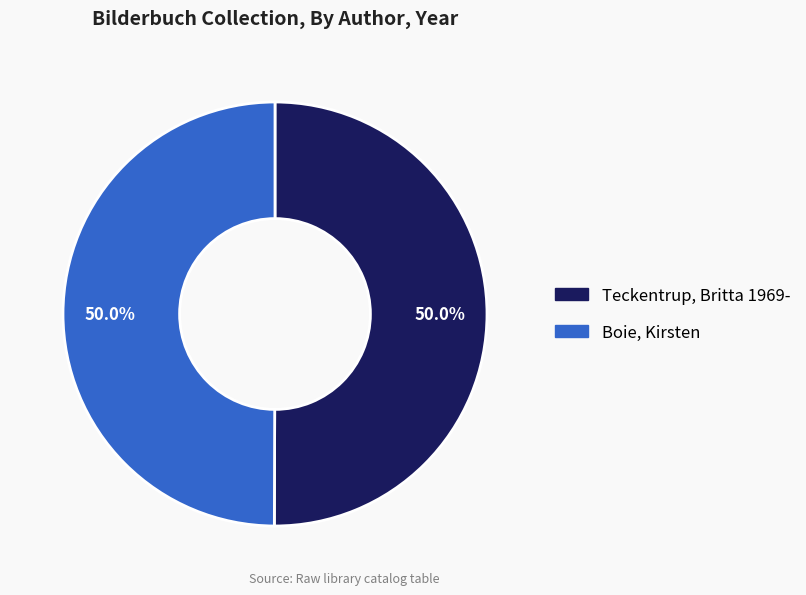

Approximately how many times larger is the value at Boie, Kirsten compared to Teckentrup, Britta 1969-?

1.0